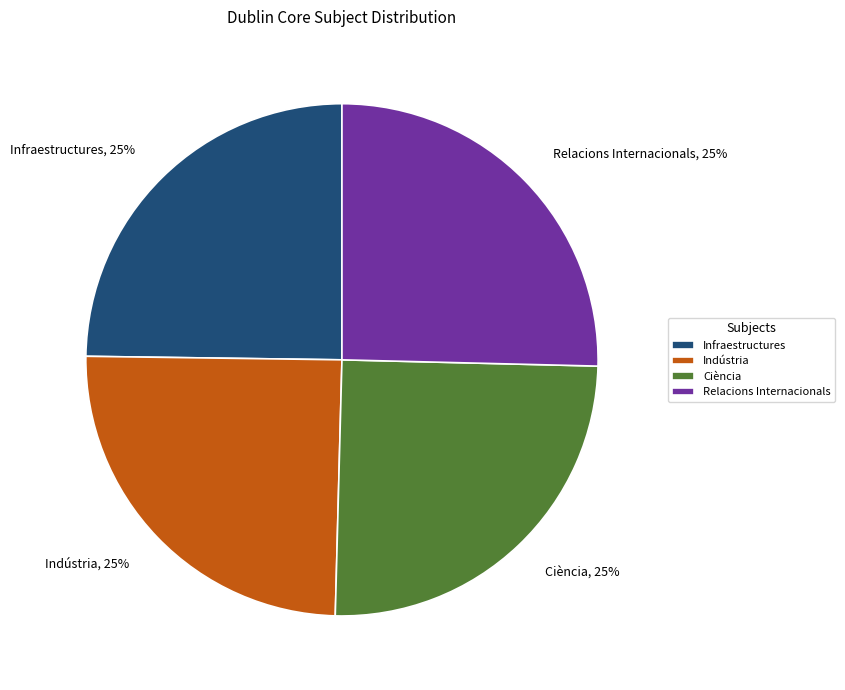

Is it true that Relacions Internacionals is 34% of the pie?

False